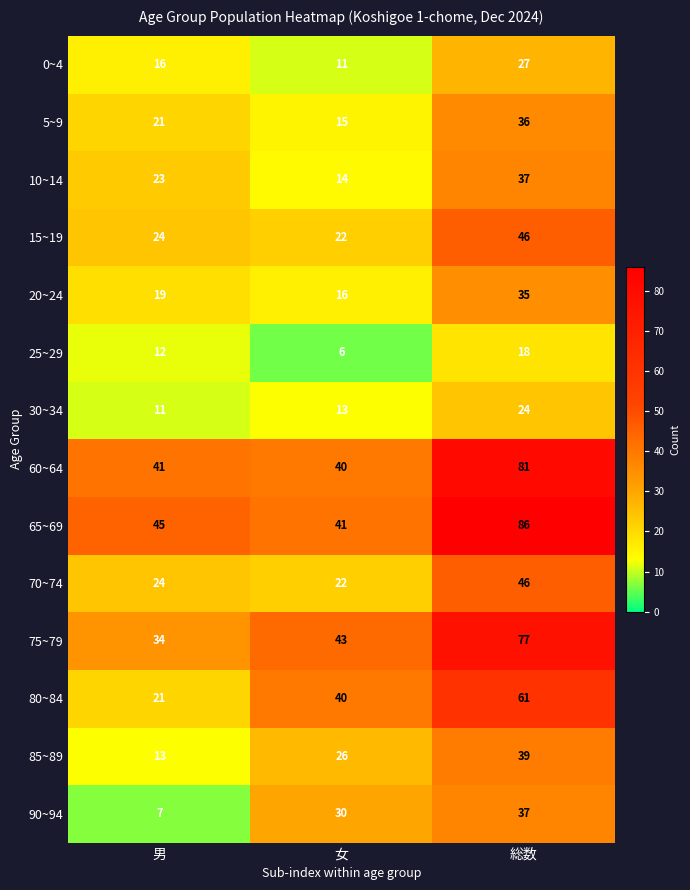

How many distinct data groups are displayed?

14